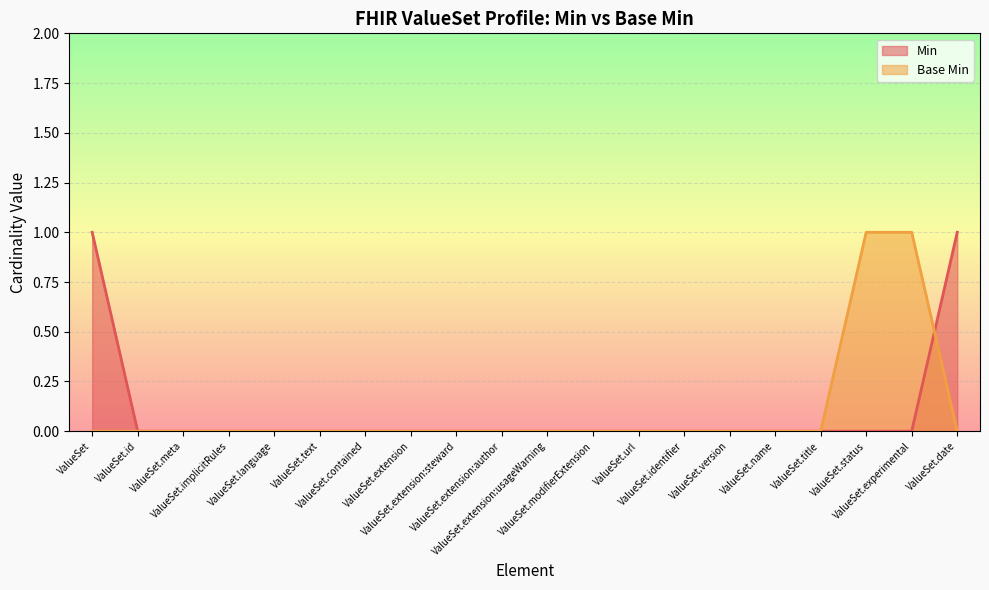

Which series changed the most between ValueSet.id and ValueSet.status?

Base Min